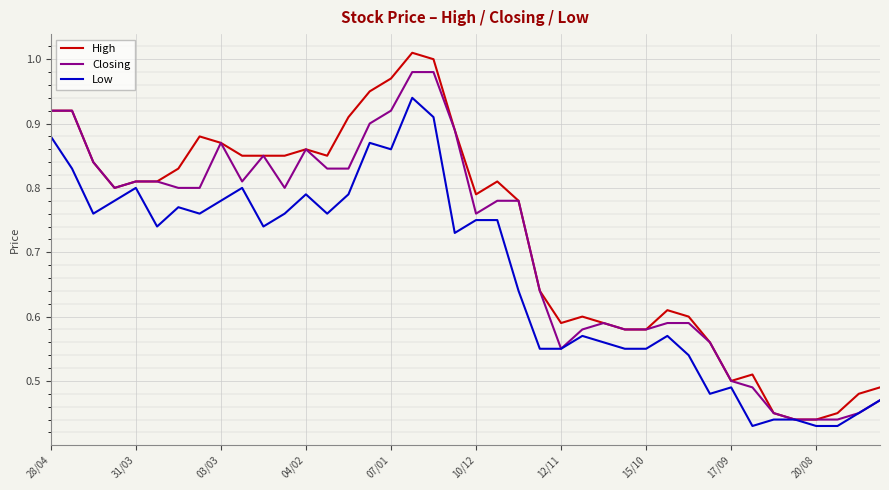

Which series has the widest spread of values?

High